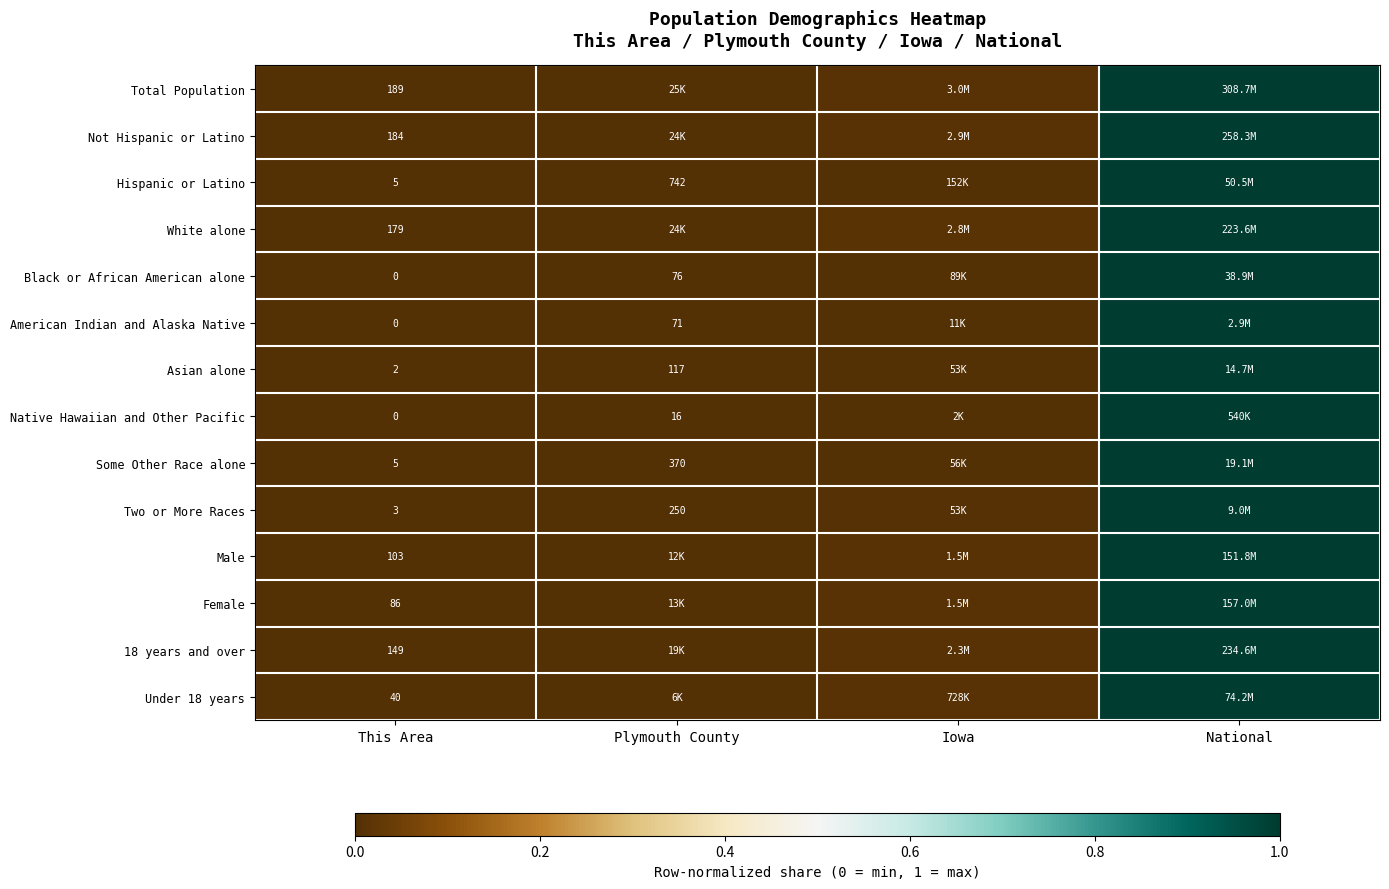

Which category has the highest value across all series?

National